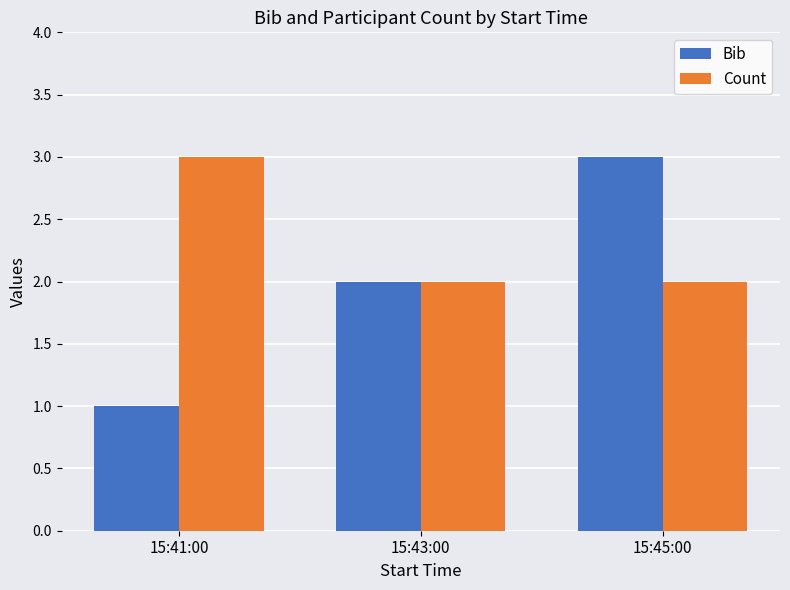

What is the value of the Count bar at the 1st from the left?

3